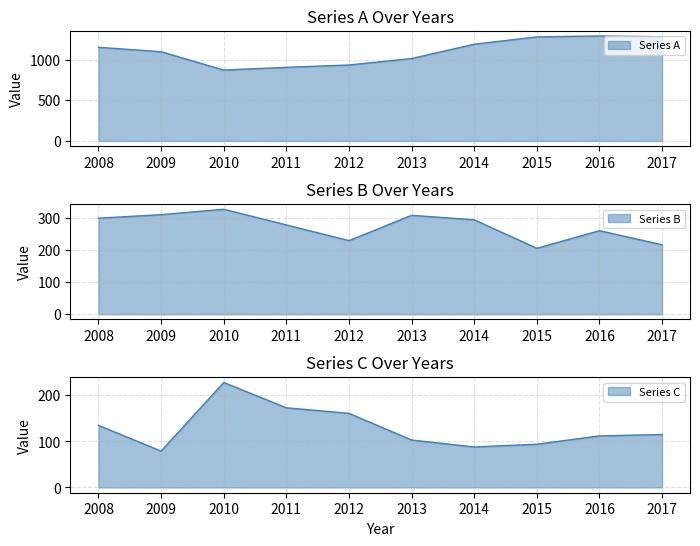

How many data points in Series B are less than 295?

5